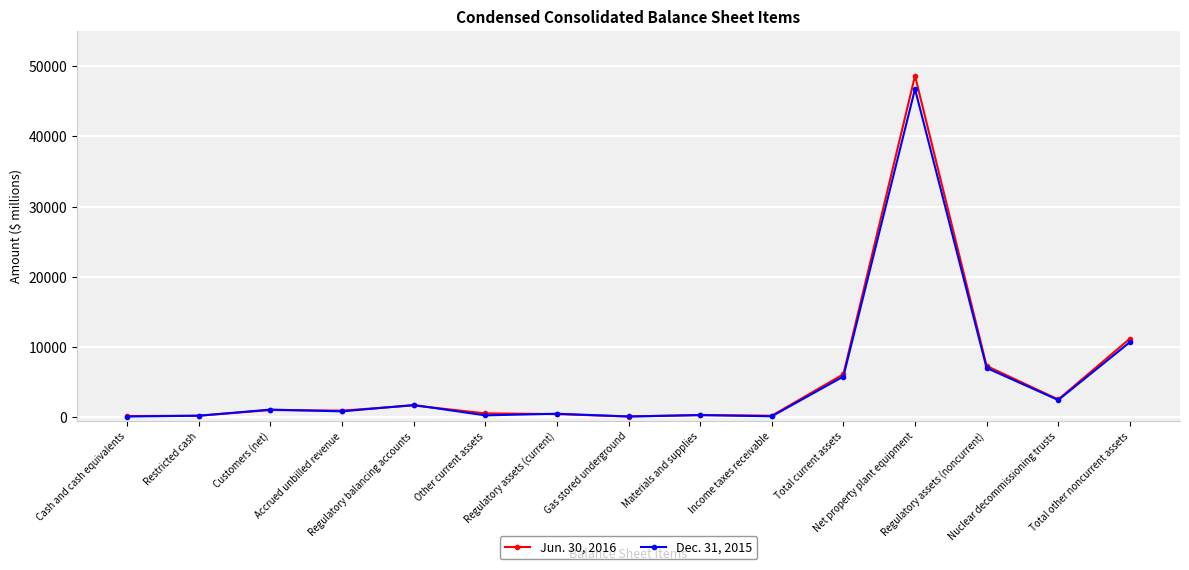

What is the difference between the maximum and second lowest values in the Dec. 31, 2015 series?

46597